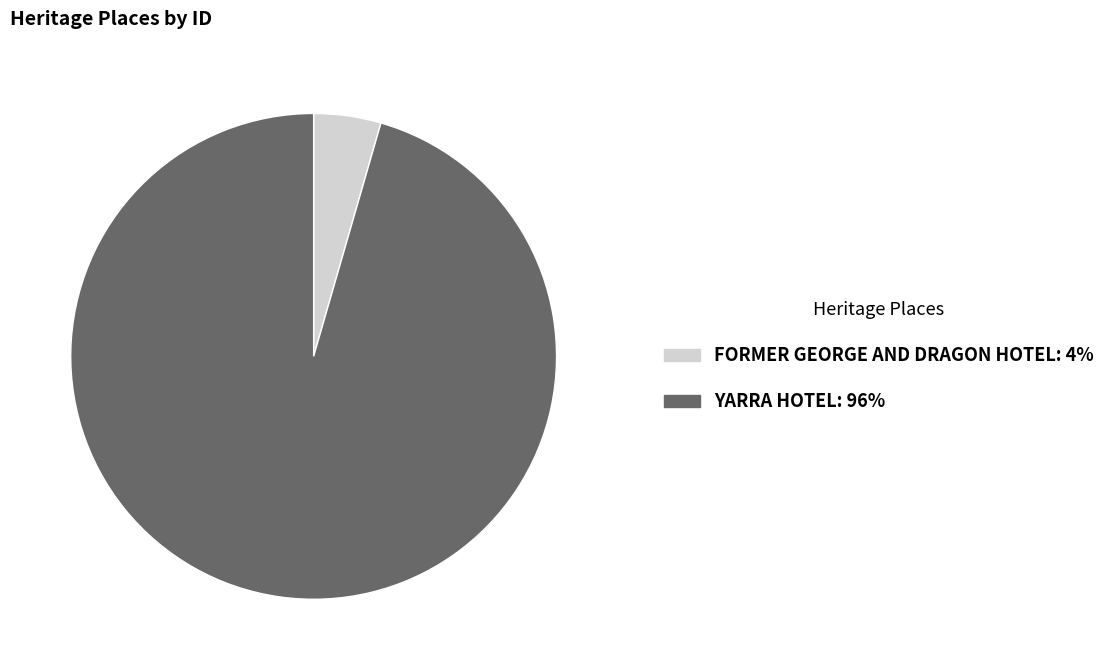

What is the largest slice in the pie chart?

YARRA HOTEL